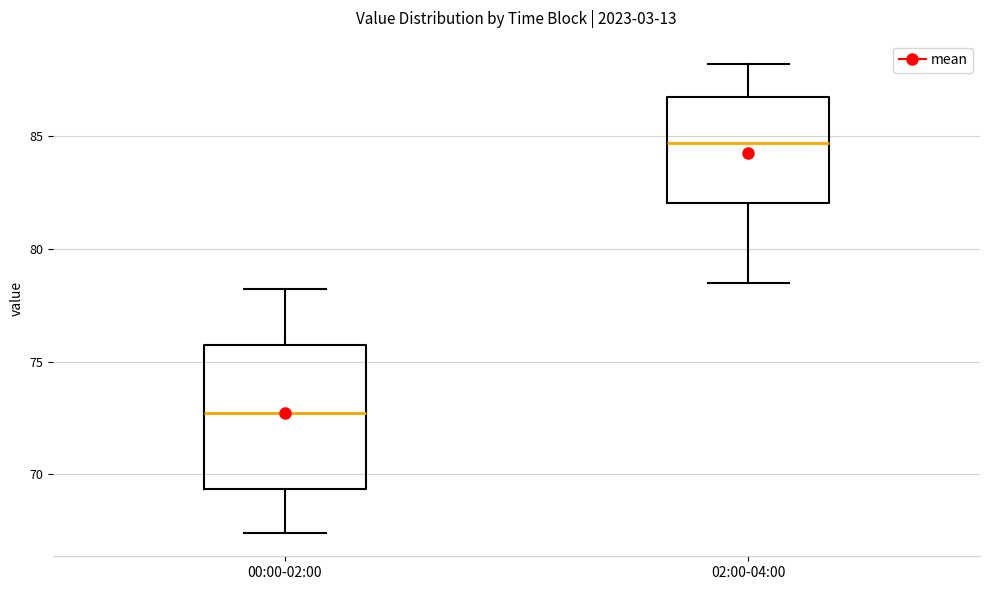

Reading left to right, transcribe this box plot: for each box, give where its median line is, the range the box spans, and where its two whiskers end, as read against the y-axis. The values are not printed on the chart, so give them approximately, as read against the axis.

00:00-02:00: median 72.5, box 69.5 to 76.0, whiskers 67.5 to 78.0
02:00-04:00: median 84.5, box 82.0 to 87.0, whiskers 78.5 to 88.0